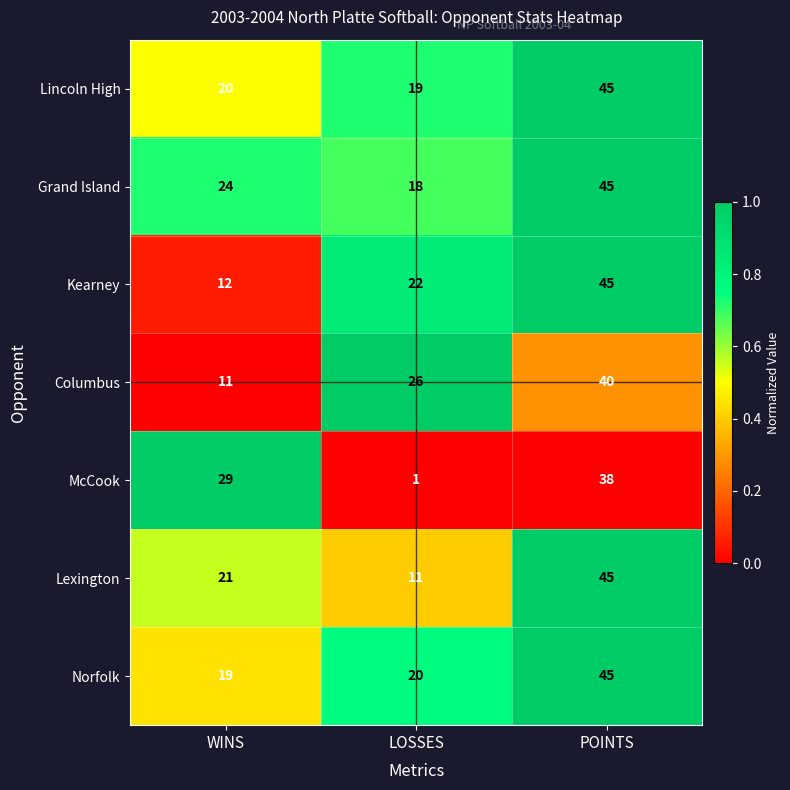

What is the maximum value shown in the chart?

45